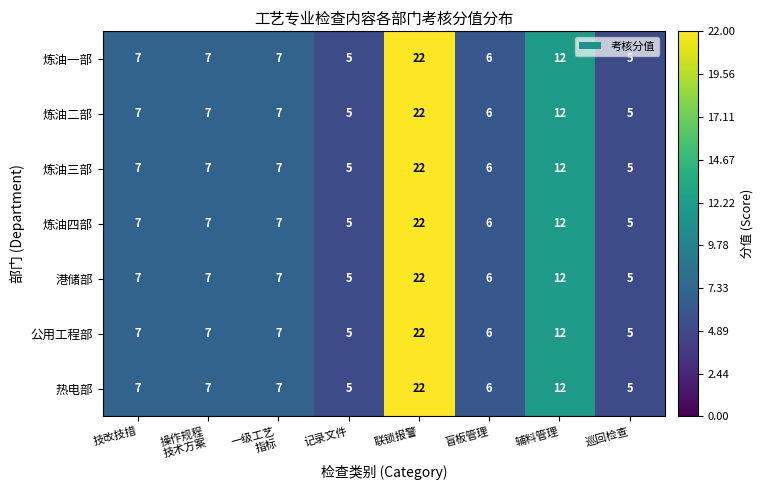

The 炼油一部 series shows 12 at 辅料管理. True or false?

True